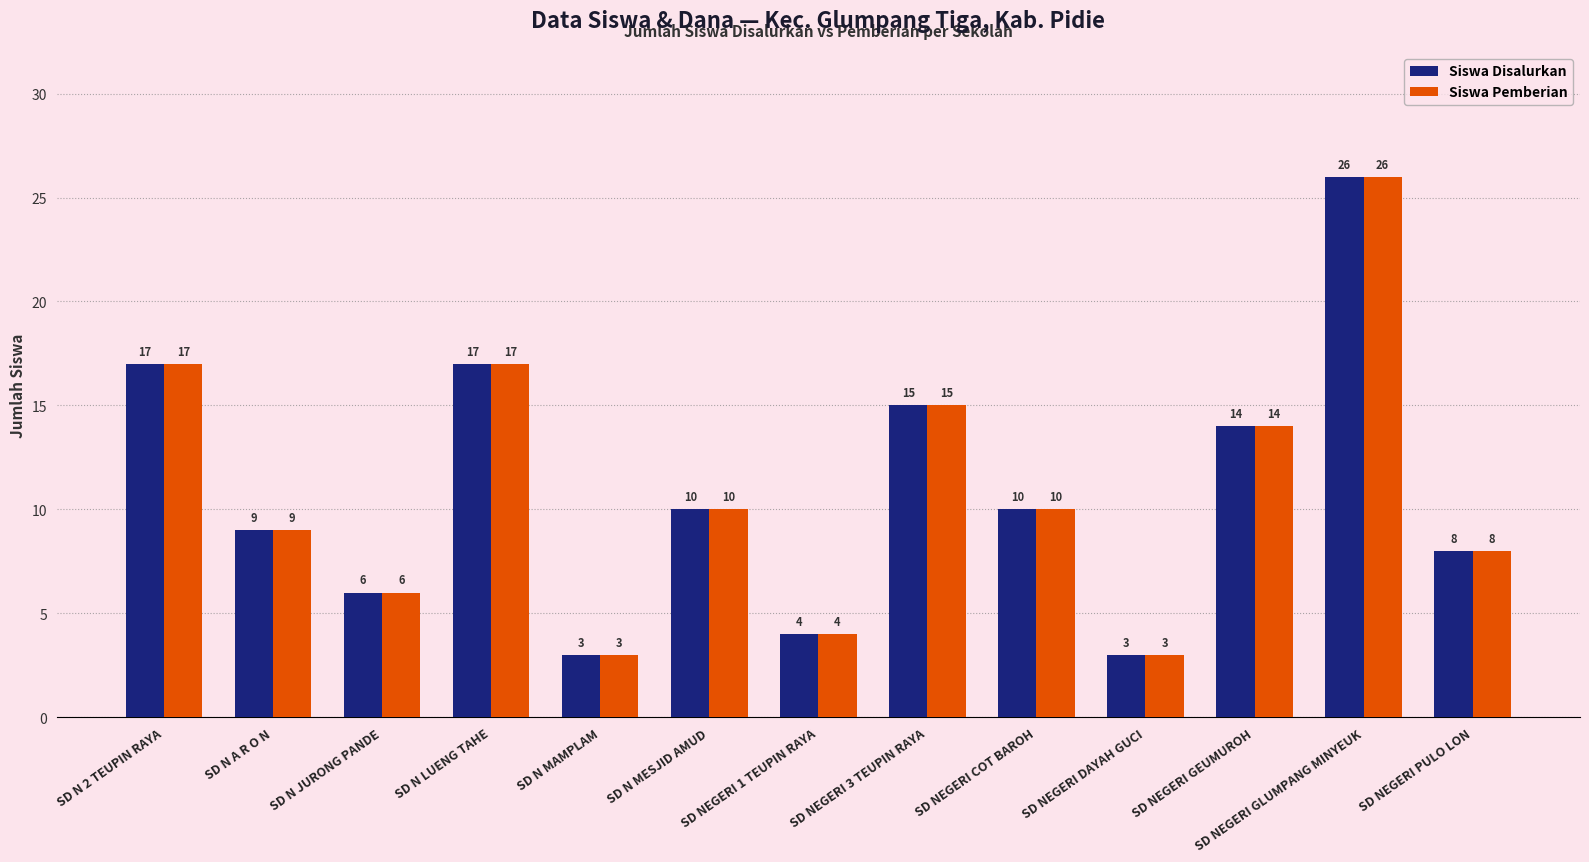

What is the sum of the Siswa Disalurkan values at SD NEGERI 1 TEUPIN RAYA and SD N MESJID AMUD?

14